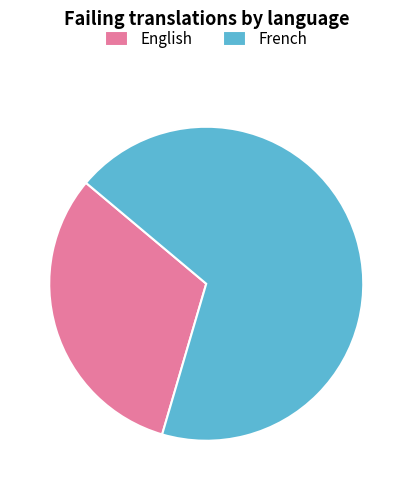

What is the ratio of the value at English to the value at French?

0.5